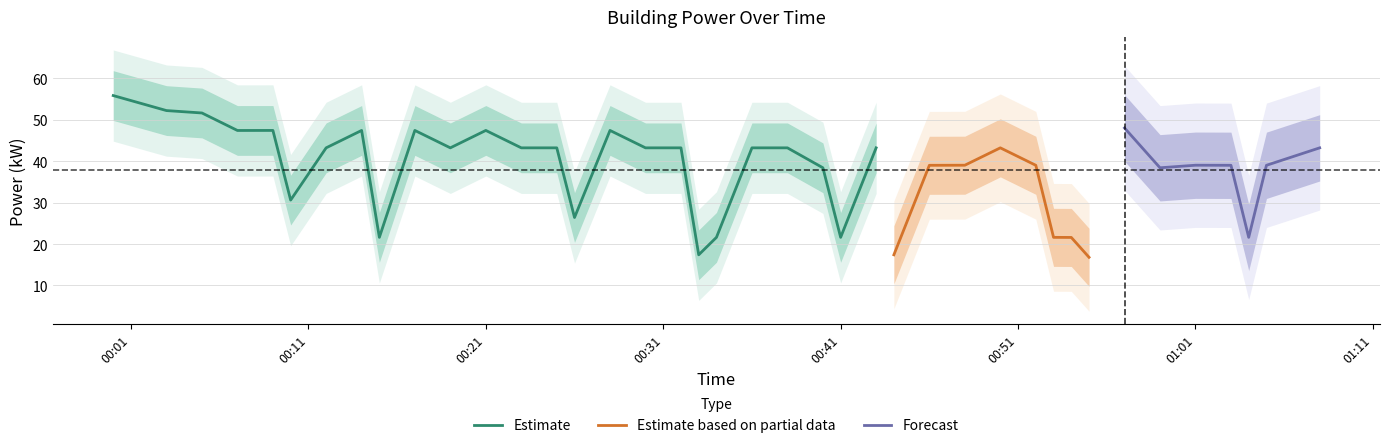

True or false: the data shows 62.7 at 27.

False